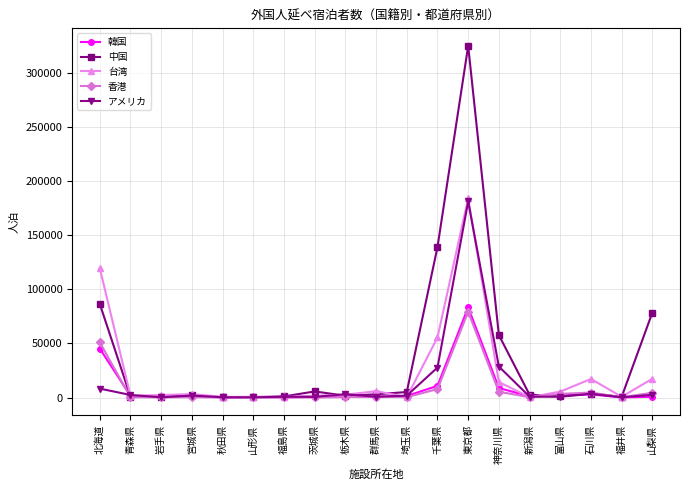

What is the maximum value for 韓国?

83240